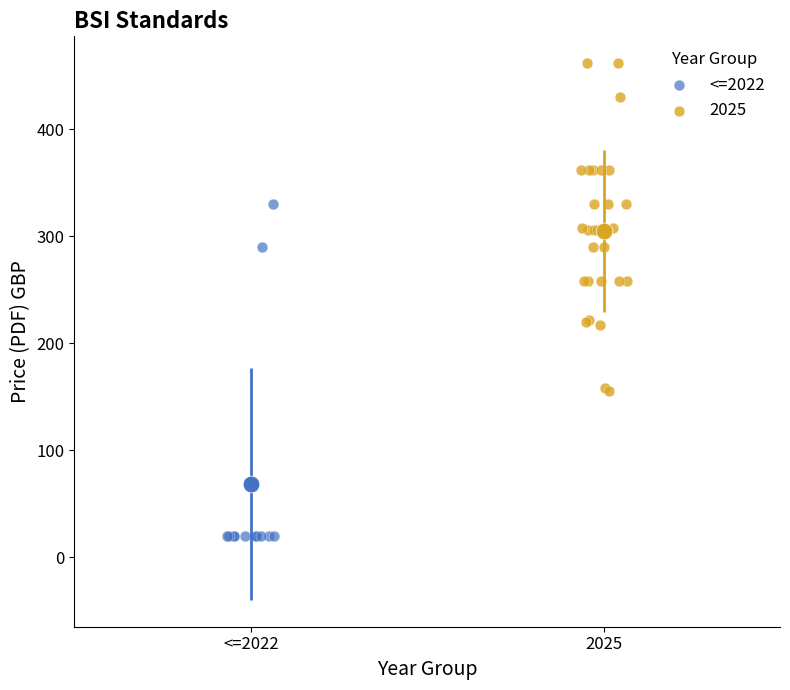

Which series reaches the maximum Y coordinate?

2025